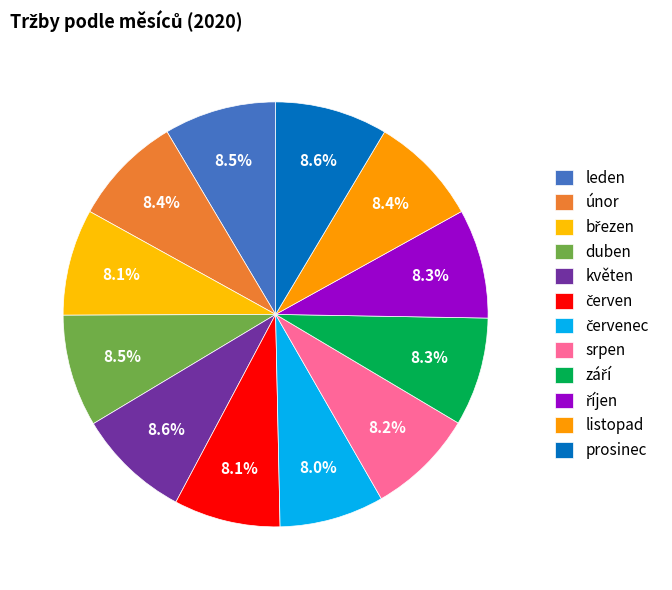

How many slices are in this pie chart?

12